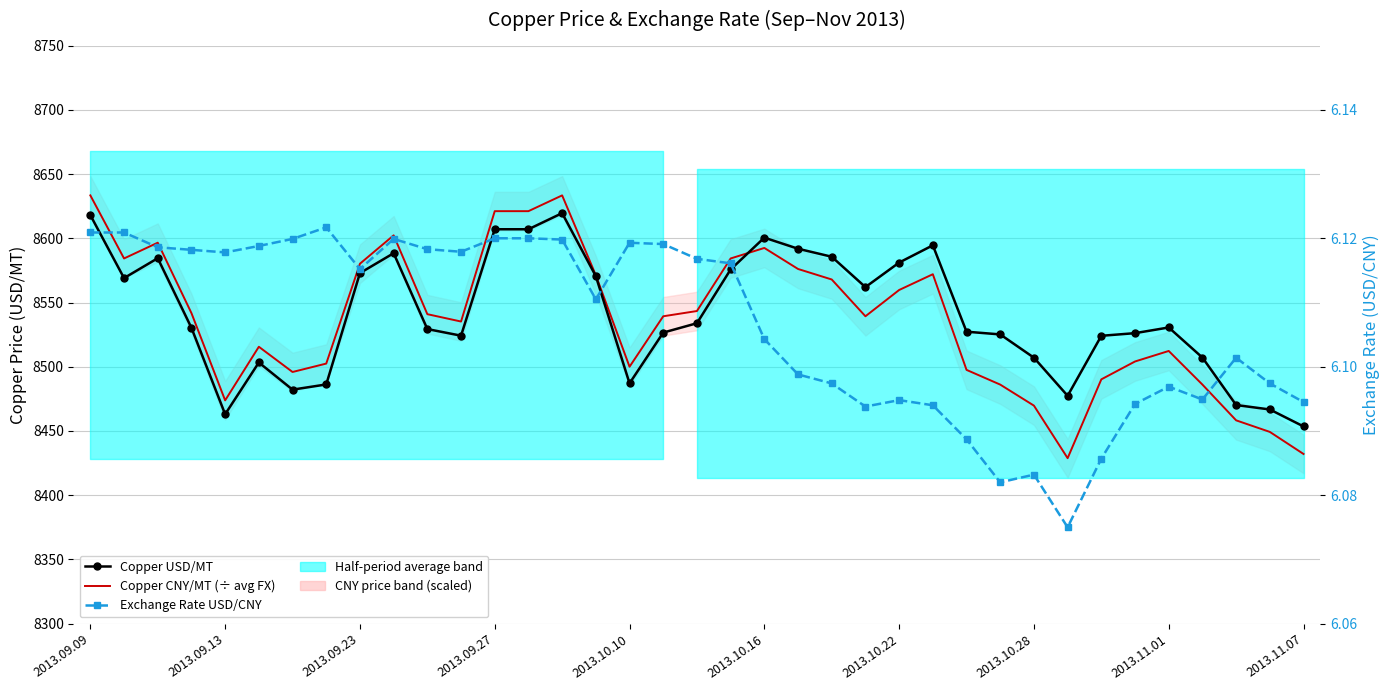

True or false: Copper USD/MT and Exchange Rate USD/CNY cross at least once.

False